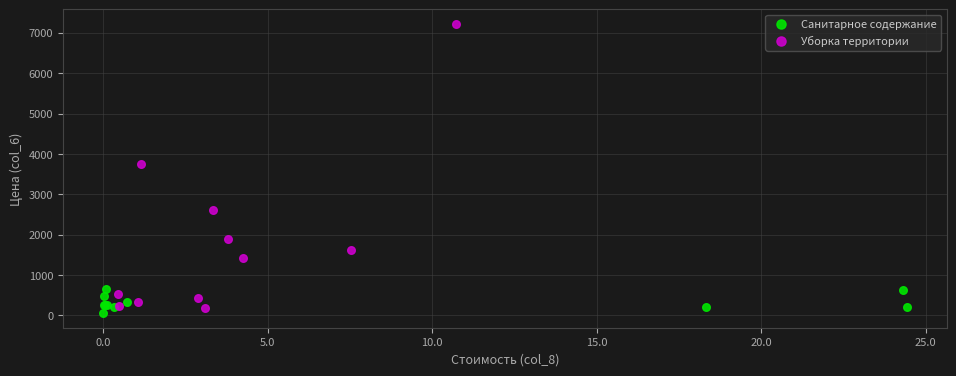

Which series contains the highest Y value?

Уборка территории